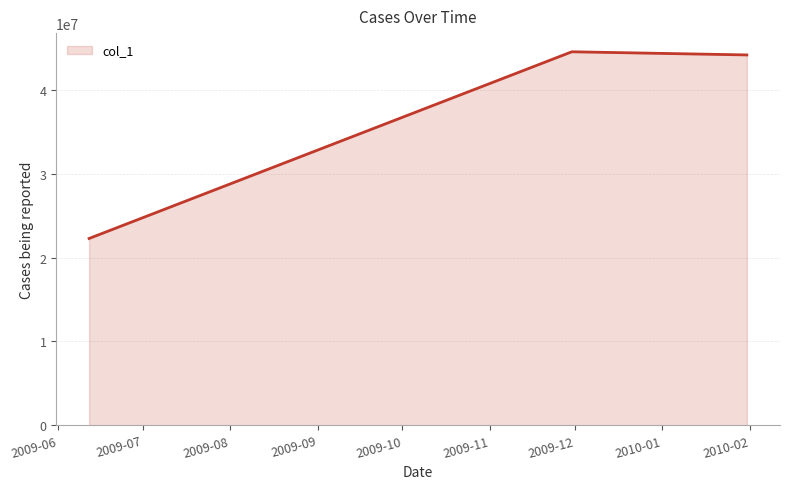

Does the chart have visible grid lines?

Yes